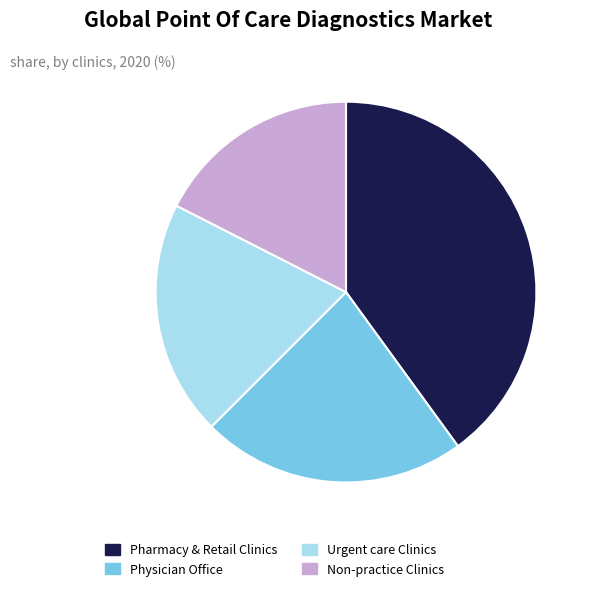

Rank the categories by value from lowest to highest.

Non-practice Clinics, Urgent care Clinics, Physician Office, Pharmacy & Retail Clinics